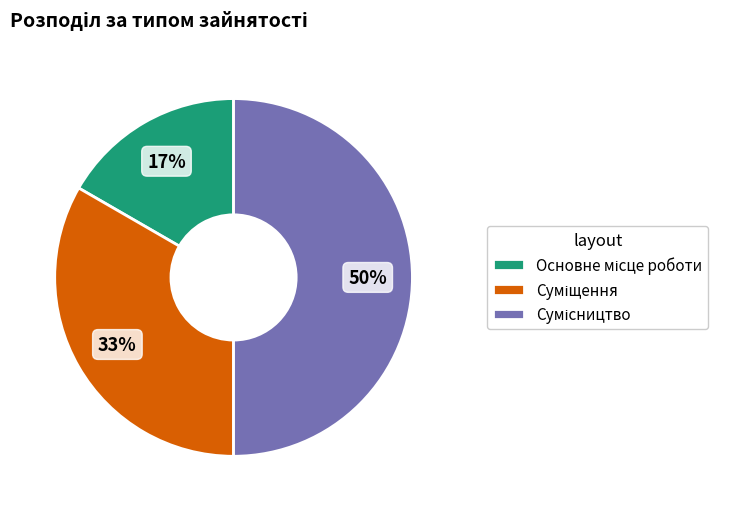

How many segments does this pie chart have?

3